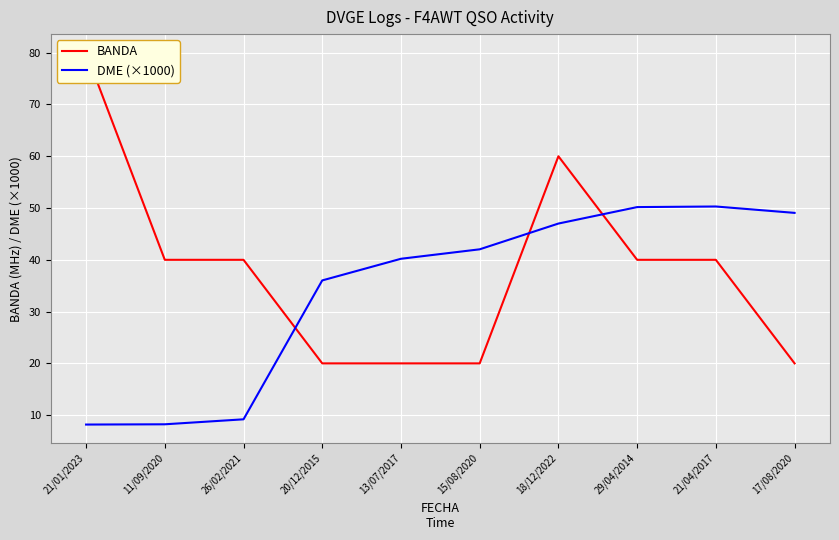

The DME (×1000) series shows 13.4 at 11/09/2020. True or false?

False